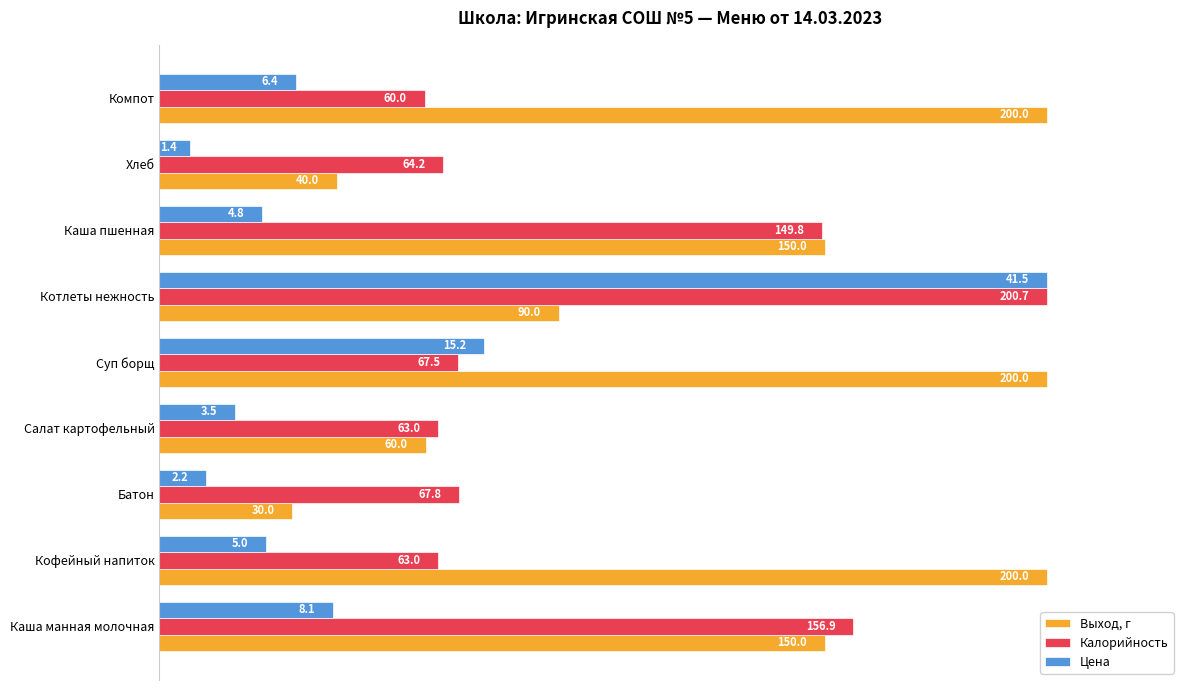

What are all the series names shown in the legend?

Выход, г, Калорийность, Цена